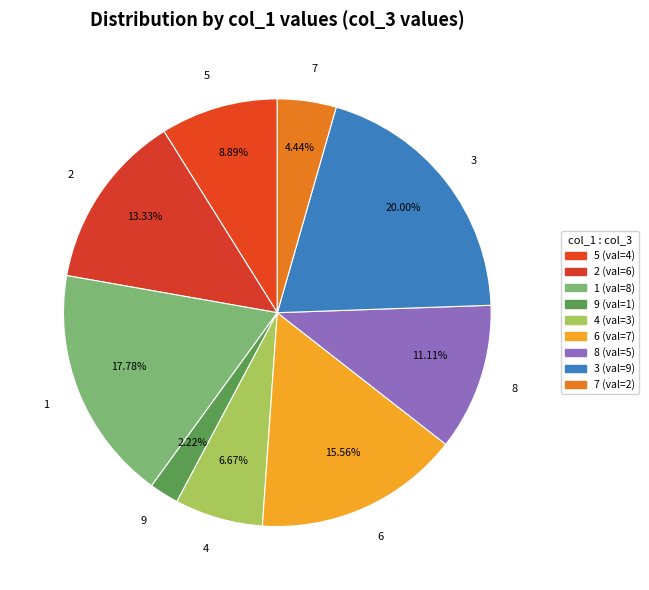

Which category has the biggest portion of the pie?

3